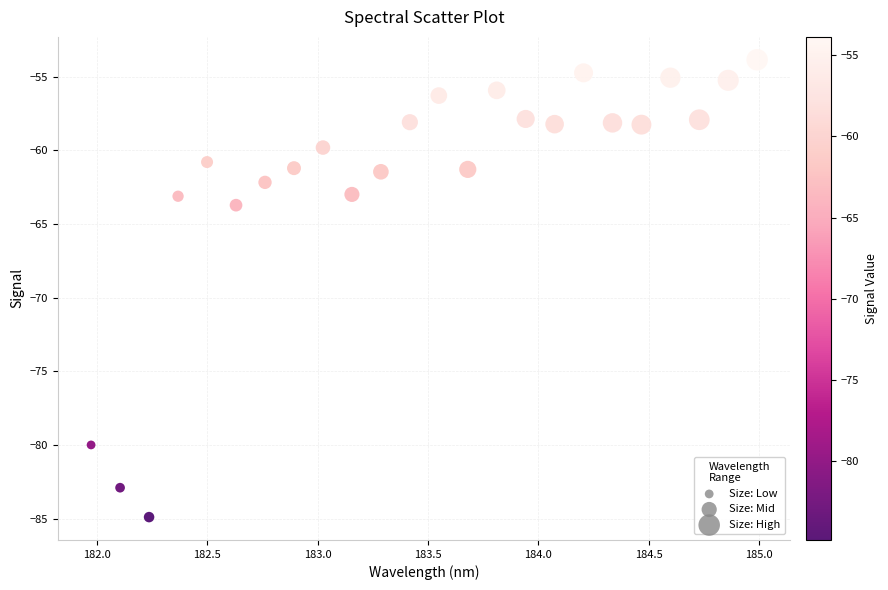

What Y value in the scatter plot is closest to -69?

-63.7